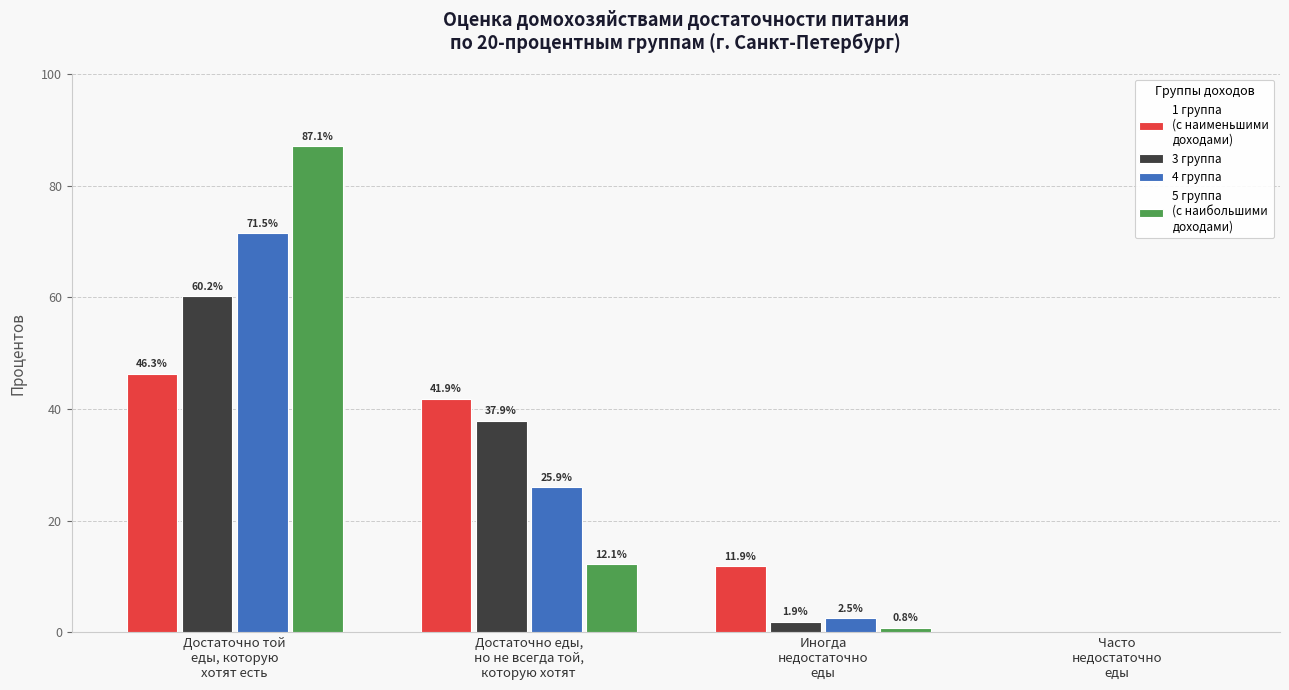

What is the greatest value displayed?

87.1